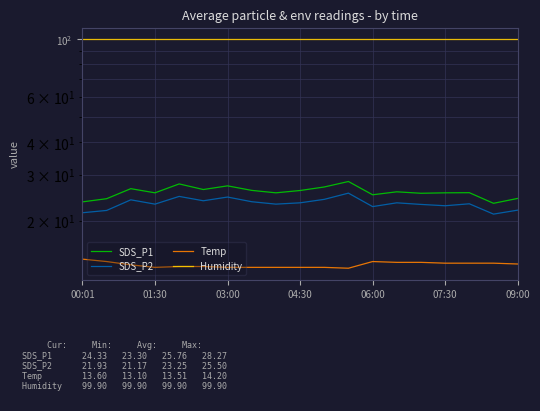

What position from the left is 14?

15